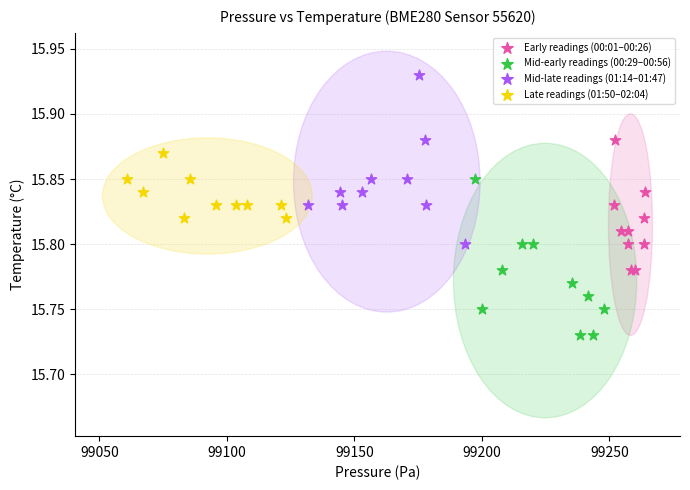

Which series contains the highest Y value?

Mid-late readings (01:14–01:47)